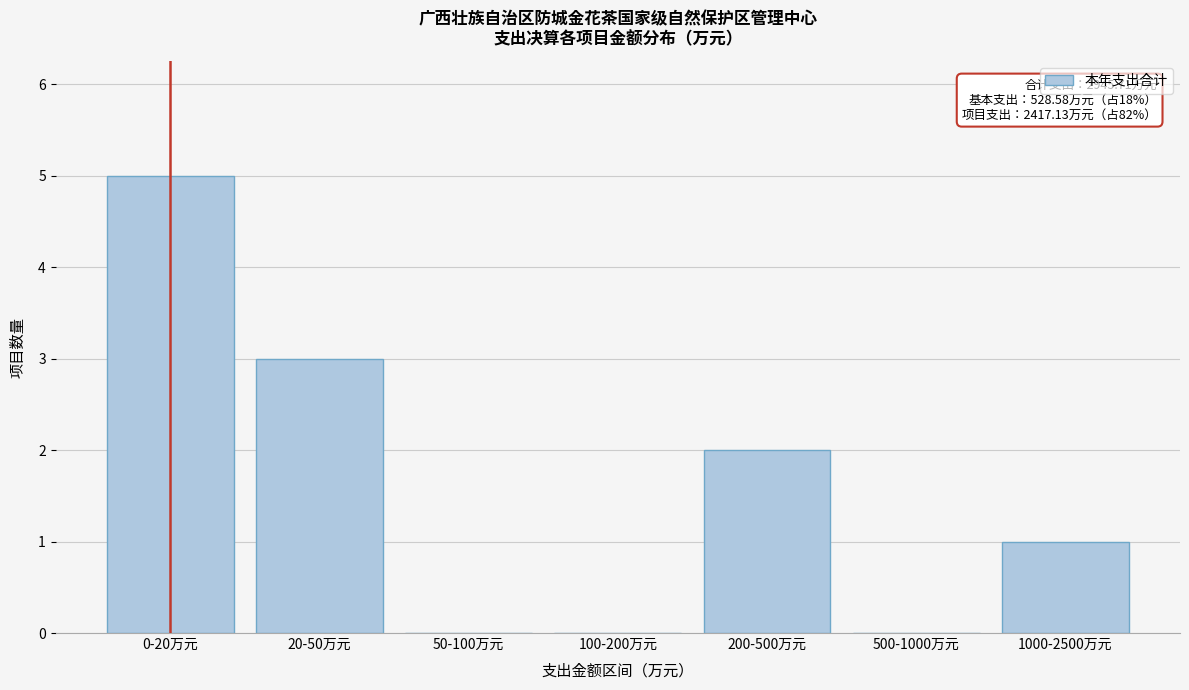

Reading left to right, list all the values displayed in this chart.

0-20万元=5	20-50万元=3	50-100万元=0	100-200万元=0	200-500万元=2	500-1000万元=0	1000-2500万元=1